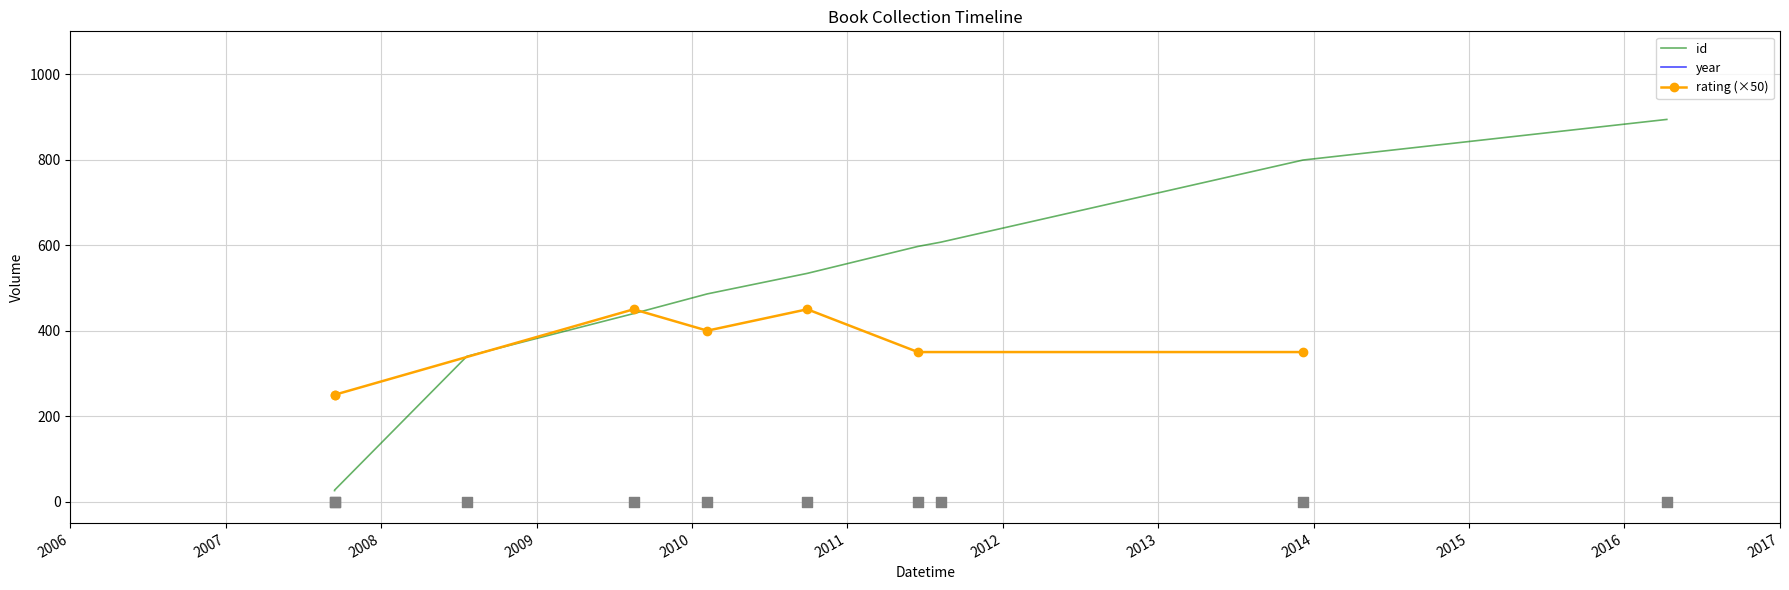

Which series has the largest total across all categories?

year